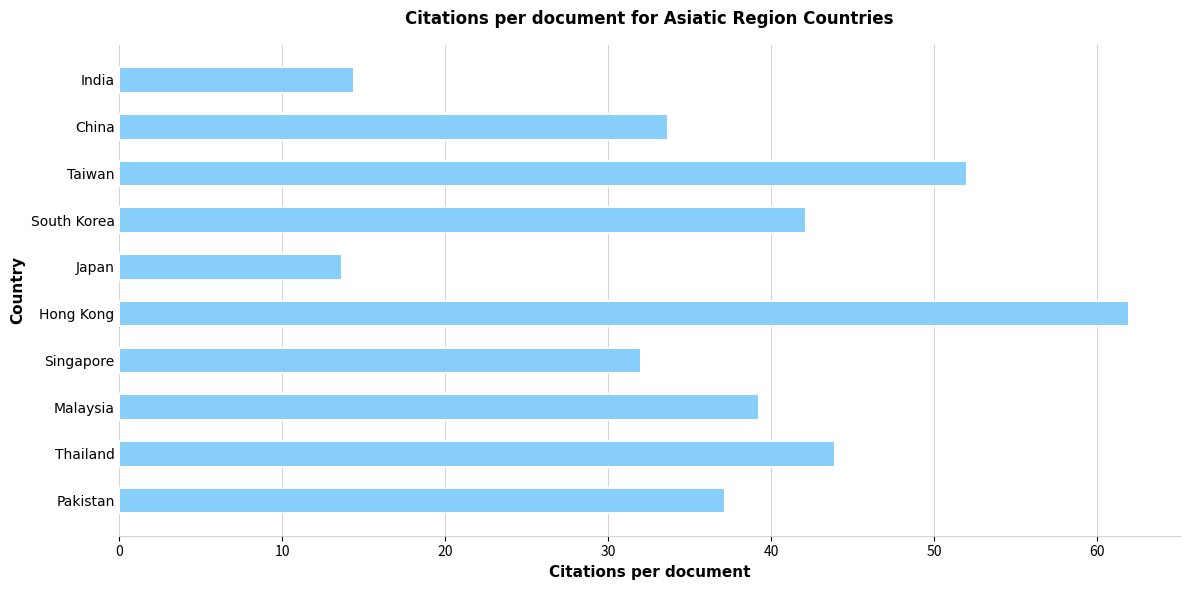

What is the smallest value displayed?

13.6